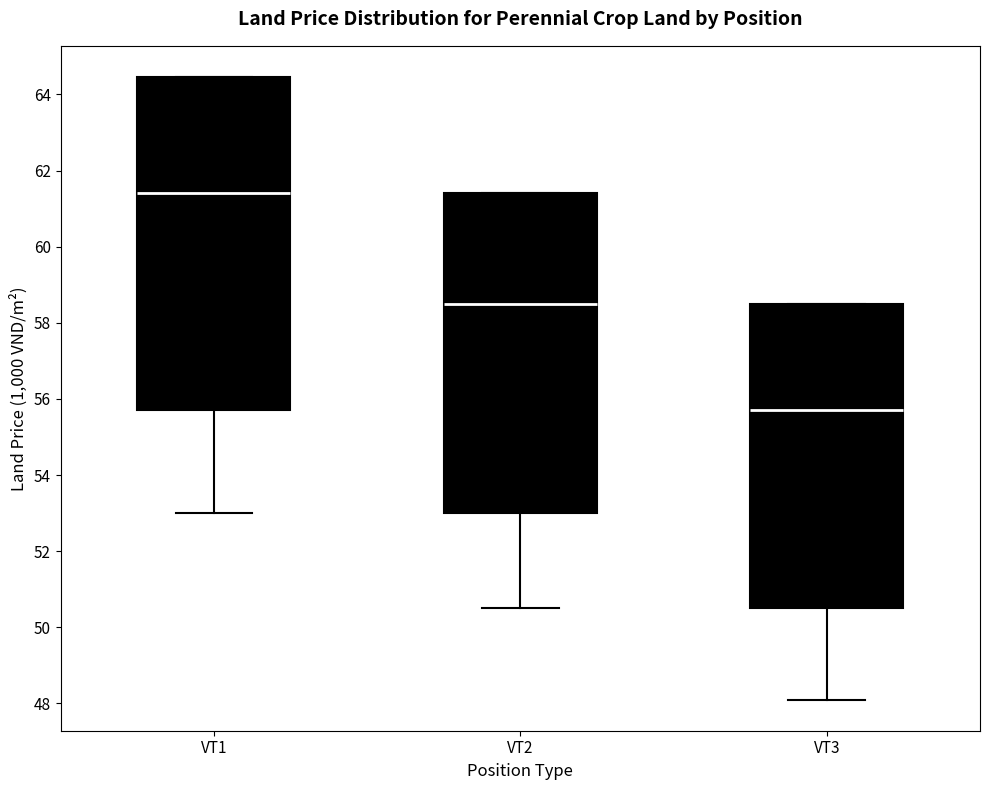

Reading left to right, read every box against the y-axis: the position of its median line, the range the box covers, and the ends of its whiskers. The values are not printed on the chart, so give them approximately, as read against the axis.

VT1: median 61.4, box 55.8 to 64.4, whiskers 53.0 to 64.4
VT2: median 58.6, box 53.0 to 61.4, whiskers 50.6 to 61.4
VT3: median 55.8, box 50.6 to 58.6, whiskers 48.2 to 58.6